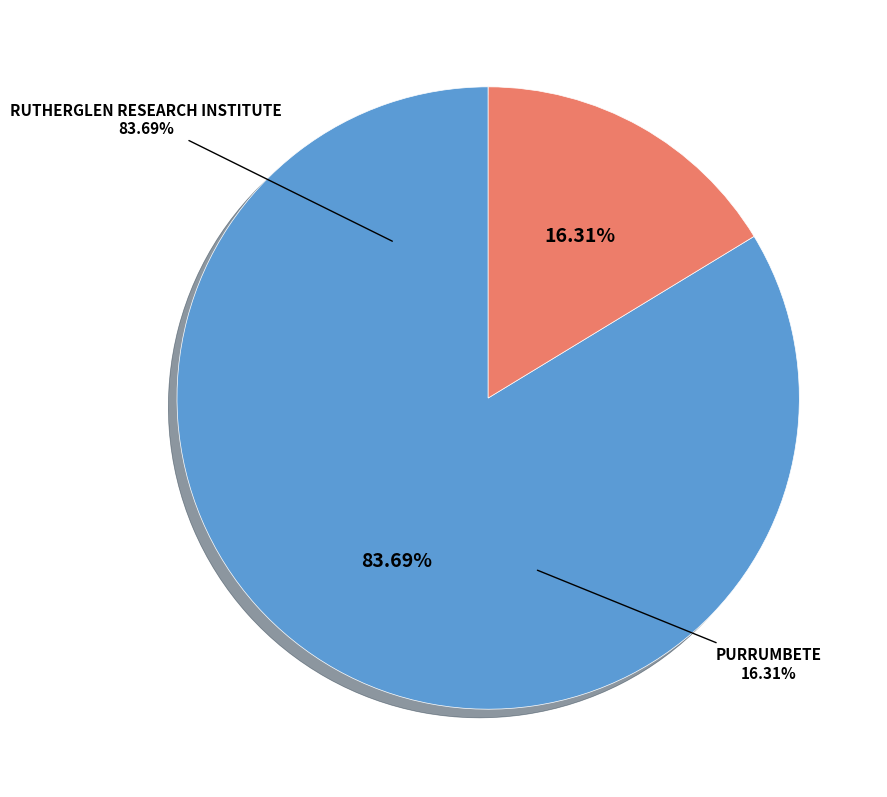

What percentage is the PURRUMBETE slice, to the nearest percent?

16%